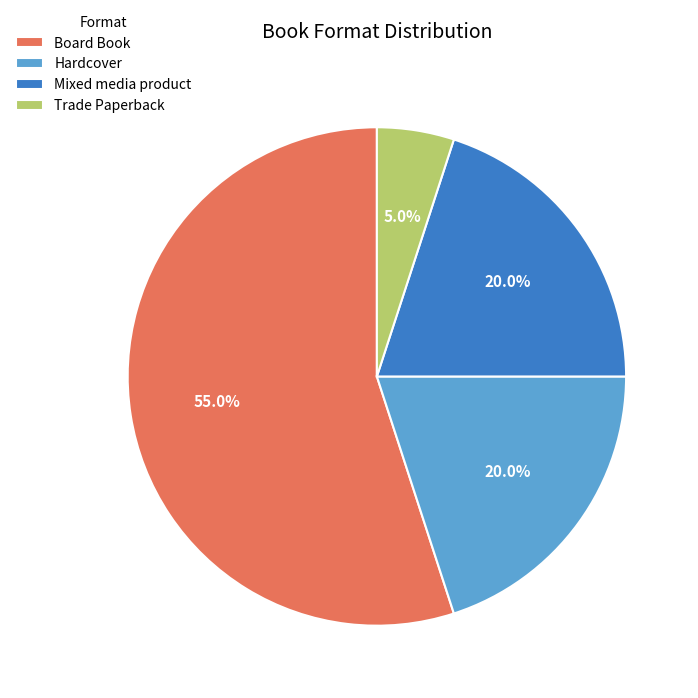

What is the smallest slice in the pie chart?

Trade Paperback